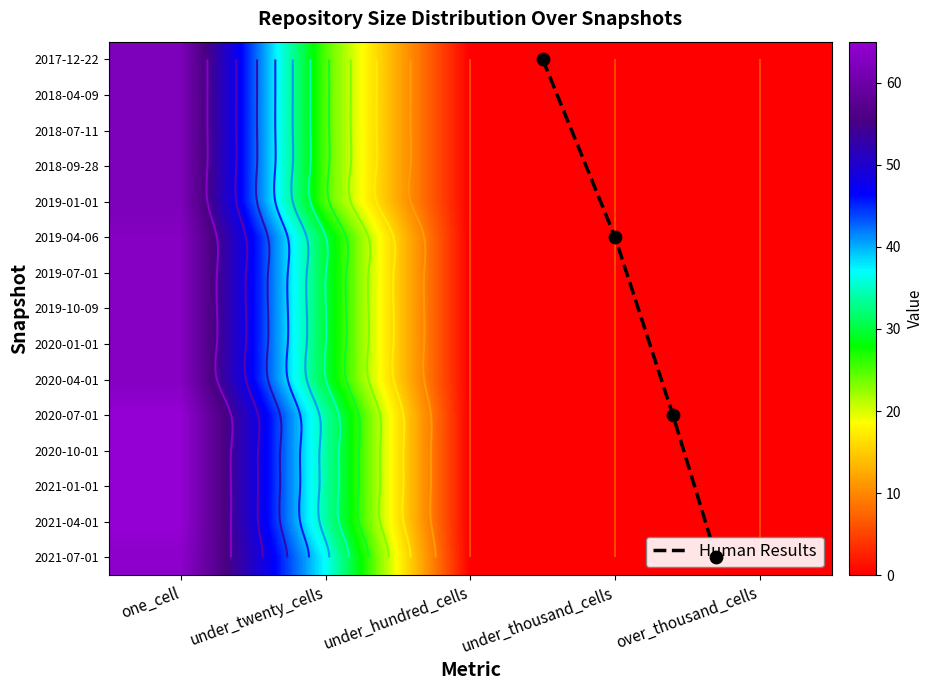

Reading left to right, list all the values displayed in this chart.

2017-12-22: one_cell=62	under_twenty_cells=25	under_hundred_cells=0	under_thousand_cells=0	over_thousand_cells=0
2018-04-09: one_cell=62	under_twenty_cells=25	under_hundred_cells=0	under_thousand_cells=0	over_thousand_cells=0
2018-07-11: one_cell=62	under_twenty_cells=25	under_hundred_cells=0	under_thousand_cells=0	over_thousand_cells=0
2018-09-28: one_cell=62	under_twenty_cells=25	under_hundred_cells=0	under_thousand_cells=0	over_thousand_cells=0
2019-01-01: one_cell=62	under_twenty_cells=25	under_hundred_cells=0	under_thousand_cells=0	over_thousand_cells=0
2019-04-06: one_cell=63	under_twenty_cells=30	under_hundred_cells=0	under_thousand_cells=0	over_thousand_cells=0
2019-07-01: one_cell=63	under_twenty_cells=30	under_hundred_cells=0	under_thousand_cells=0	over_thousand_cells=0
2019-10-09: one_cell=63	under_twenty_cells=30	under_hundred_cells=0	under_thousand_cells=0	over_thousand_cells=0
2020-01-01: one_cell=63	under_twenty_cells=30	under_hundred_cells=0	under_thousand_cells=0	over_thousand_cells=0
2020-04-01: one_cell=63	under_twenty_cells=30	under_hundred_cells=0	under_thousand_cells=0	over_thousand_cells=0
2020-07-01: one_cell=65	under_twenty_cells=34	under_hundred_cells=0	under_thousand_cells=0	over_thousand_cells=0
2020-10-01: one_cell=65	under_twenty_cells=34	under_hundred_cells=0	under_thousand_cells=0	over_thousand_cells=0
2021-01-01: one_cell=65	under_twenty_cells=34	under_hundred_cells=0	under_thousand_cells=0	over_thousand_cells=0
2021-04-01: one_cell=65	under_twenty_cells=34	under_hundred_cells=0	under_thousand_cells=0	over_thousand_cells=0
2021-07-01: one_cell=64	under_twenty_cells=37	under_hundred_cells=0	under_thousand_cells=0	over_thousand_cells=0